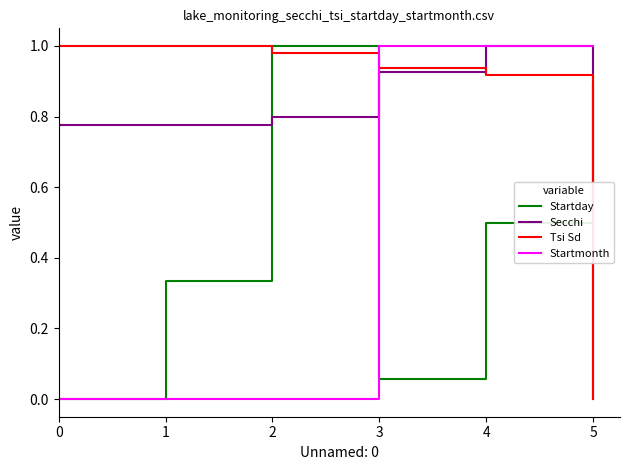

Between 1 and 2, which series saw the biggest shift?

Startday